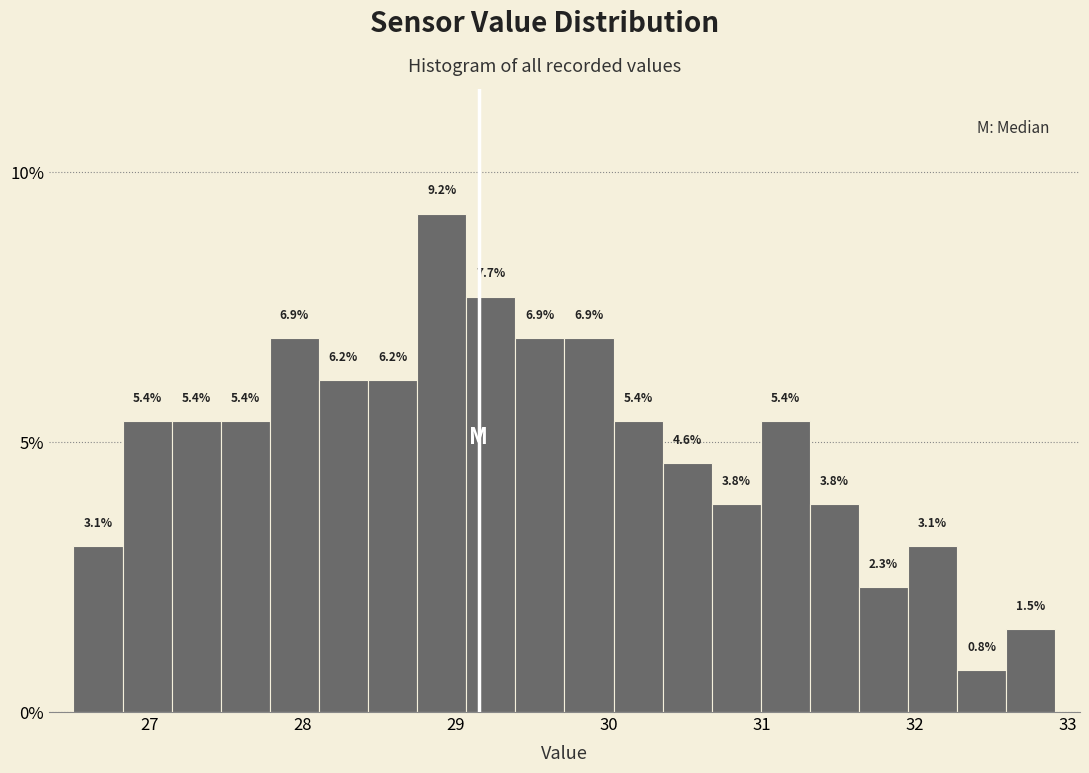

Around what value on the x-axis is the tallest bar? Give the approximate position of its centre, as read against the axis.

28.9